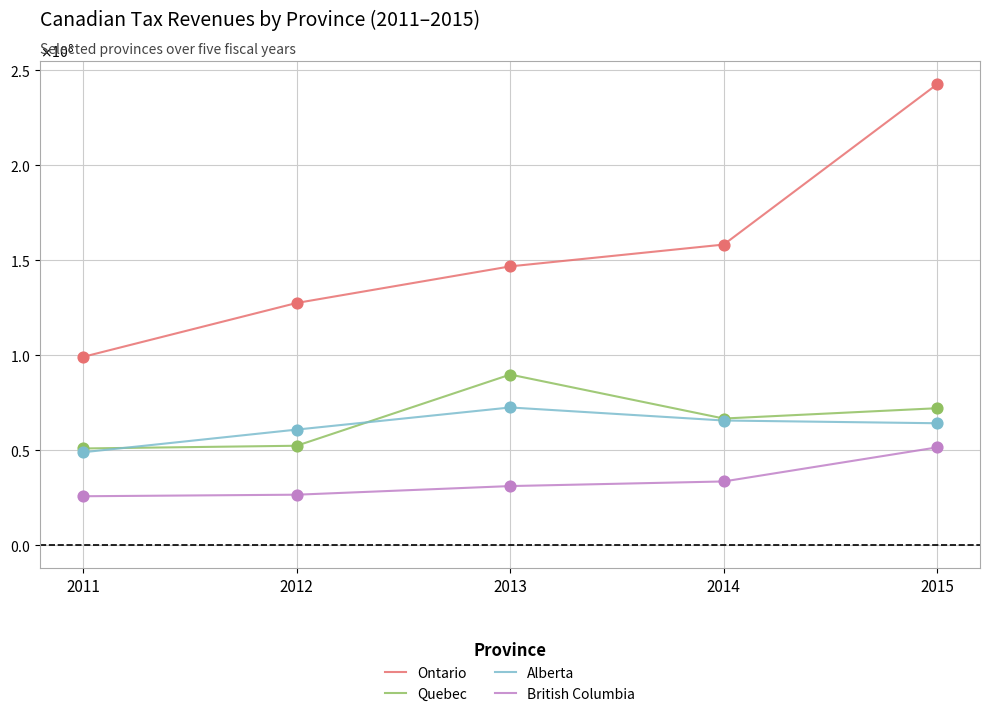

Does the chart have visible grid lines?

Yes